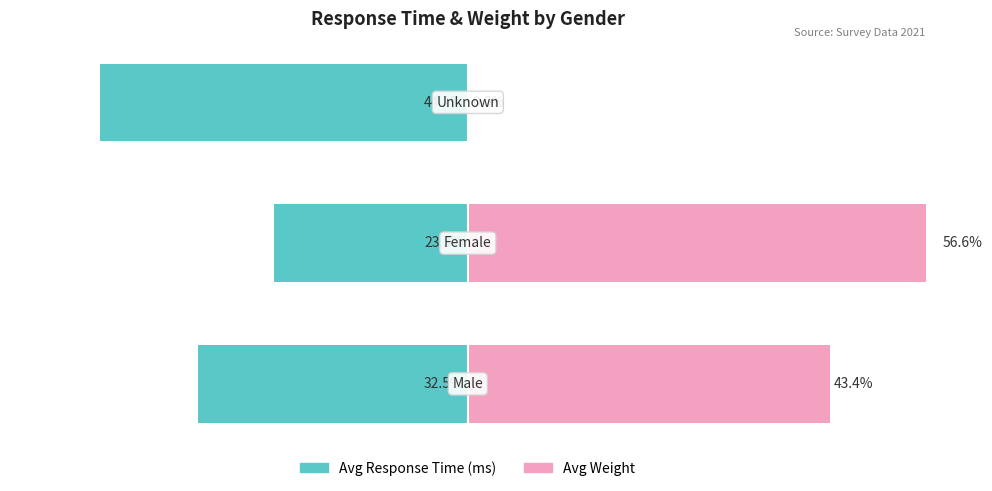

At how many categories does at least one series exceed -40?

3